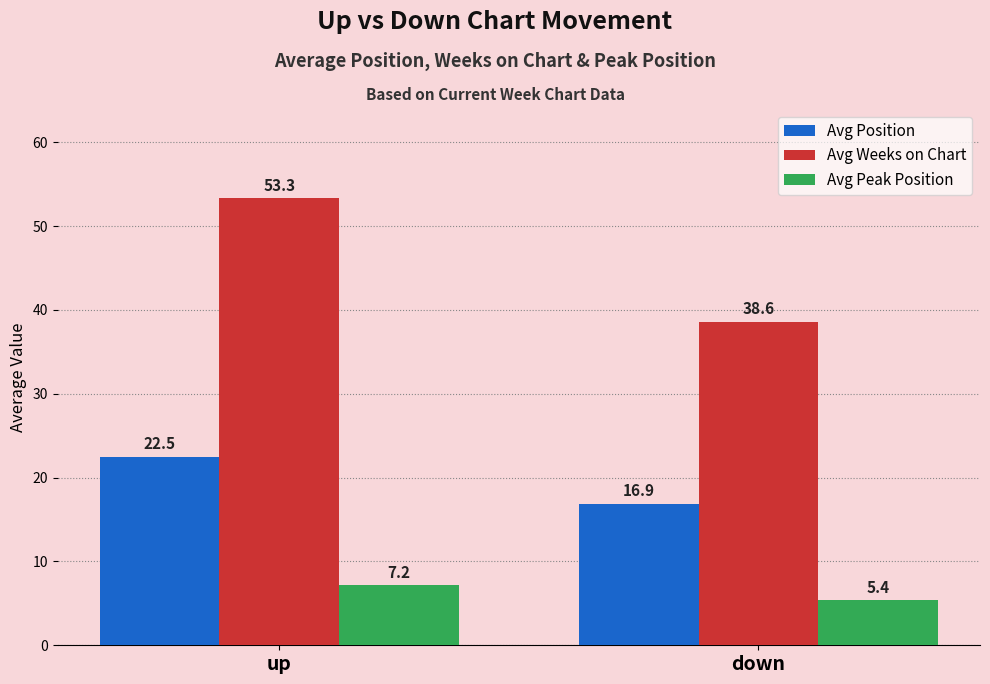

Reading left to right, transcribe all the data shown in this chart.

Avg Position: up=22.5	down=16.9
Avg Weeks on Chart: up=53.3	down=38.6
Avg Peak Position: up=7.2	down=5.4